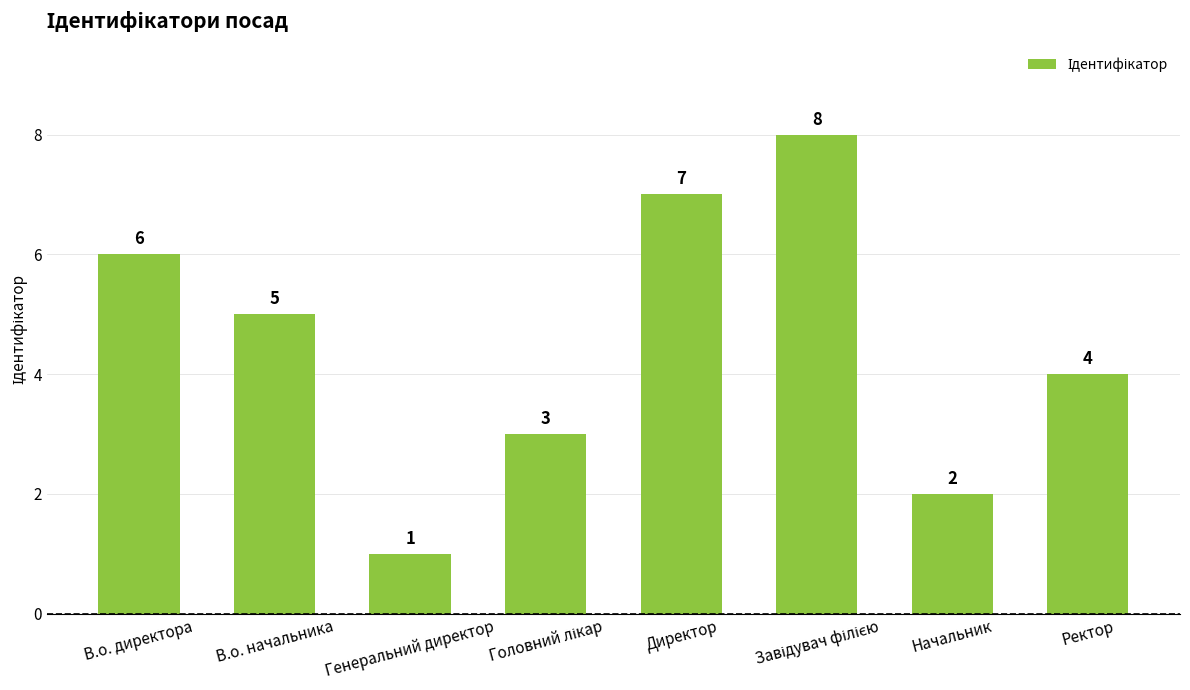

What is the sum of all values?

36